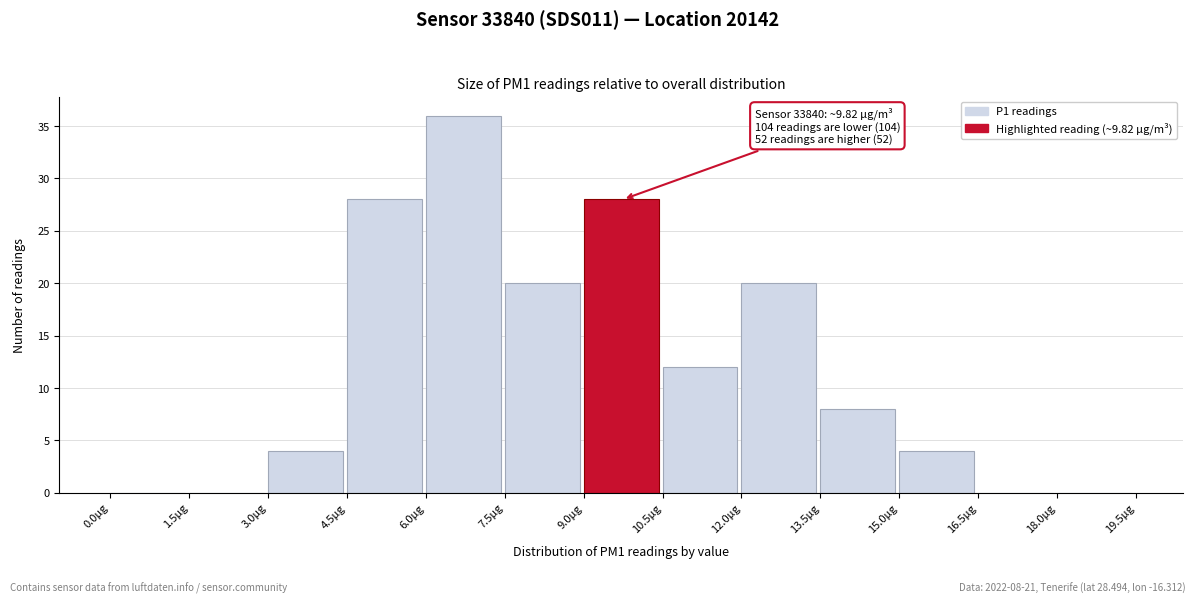

Over which range of the x-axis is the bar tallest?

6.0 to 7.5